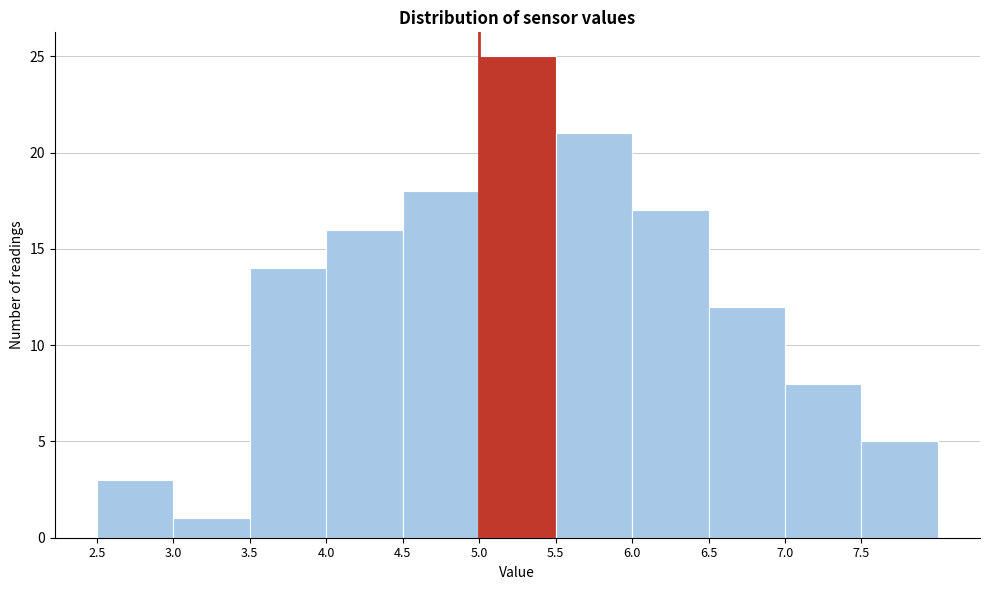

Over which range of the x-axis is the bar tallest?

5.0 to 5.5